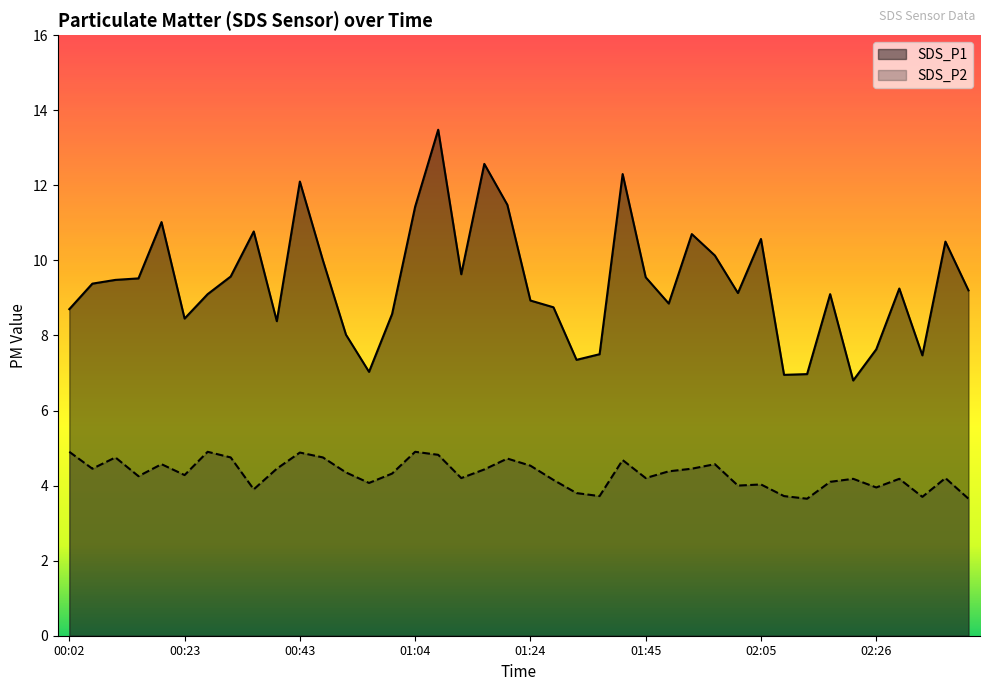

At 02:30, list the series in order from largest to smallest.

SDS_P1, SDS_P2